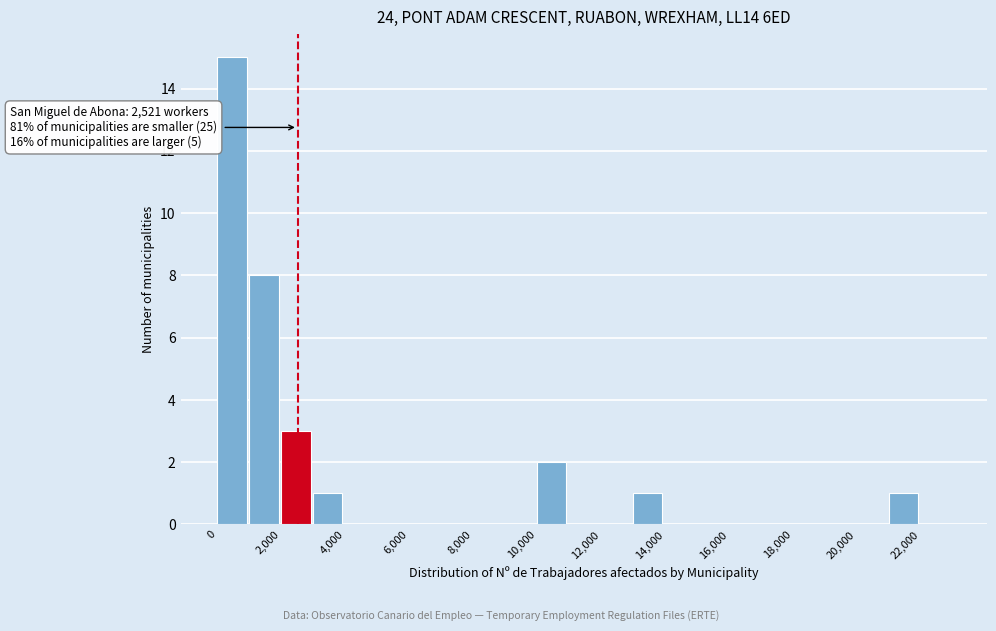

Which range on the x-axis has the tallest bar?

0 to 1000